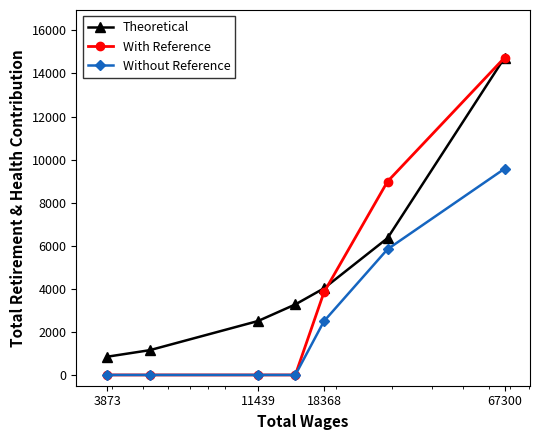

Reading left to right, extract all data points from this chart.

Theoretical: 848.0	1150.4	2504.7	3274.8	4021.9	6350.9	14736.0
With Reference: 0.0	0.0	0.0	0.0	3835.0	8981.0	14736.0
Without Reference: 0.0	0.0	0.0	0.0	2492.8	5837.7	9578.4